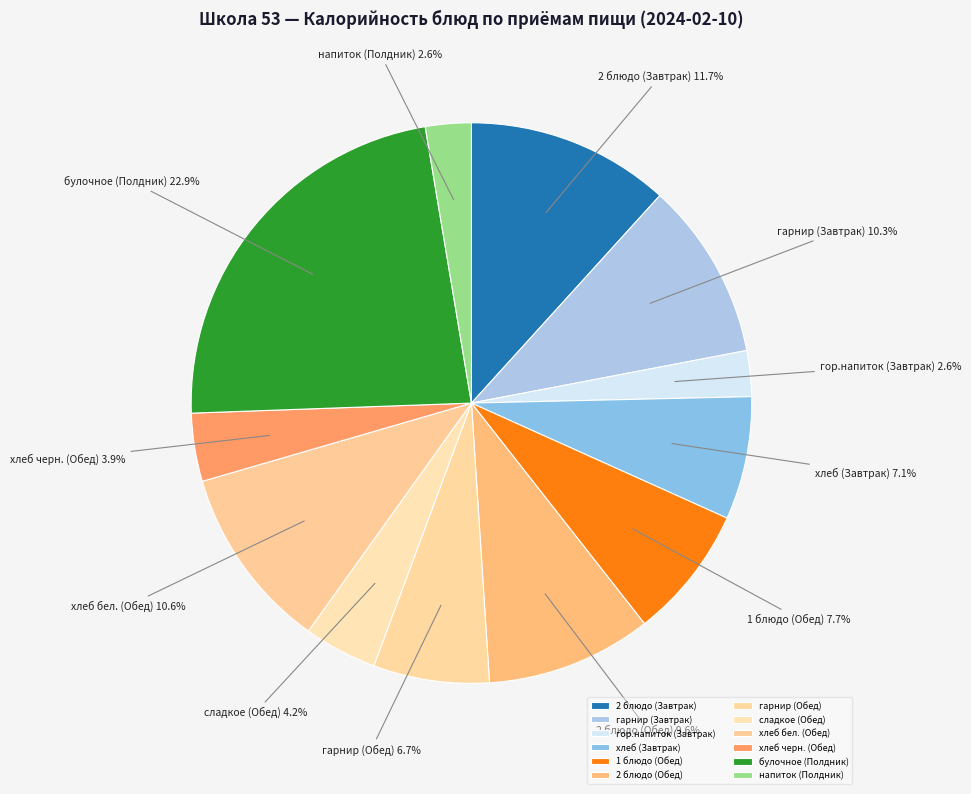

Is it true that 1 блюдо (Обед) is 2% of the pie?

False